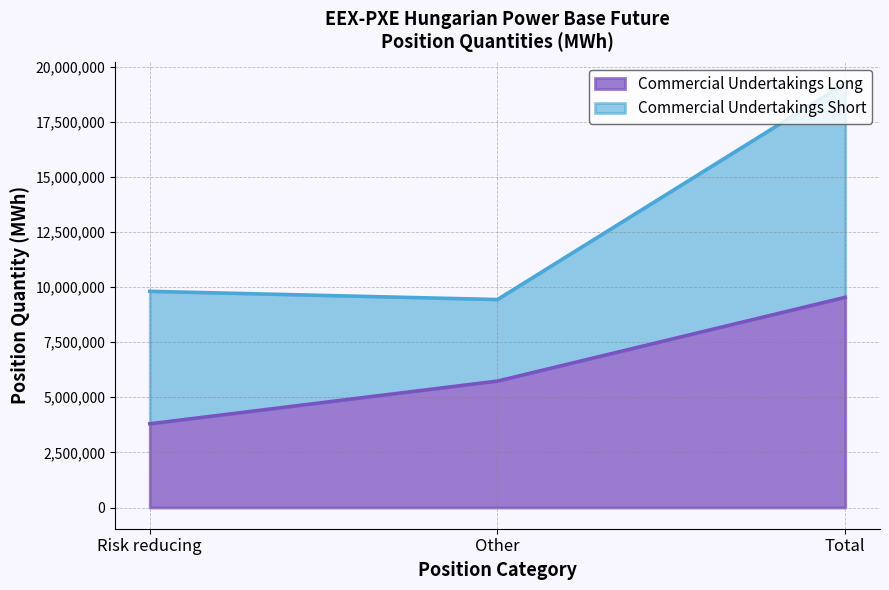

What position from the left is Risk reducing?

1